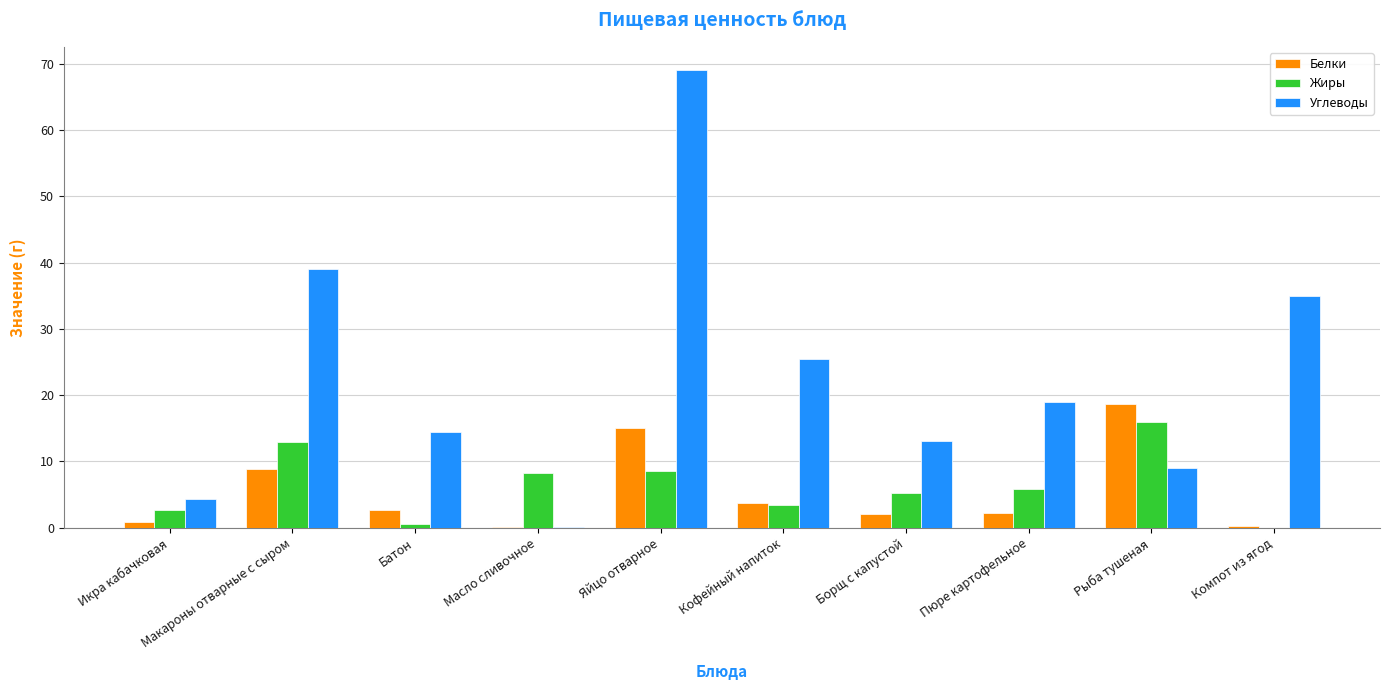

What is the sum of the Углеводы values at Макароны отварные с сыром and Компот из ягод?

74.1